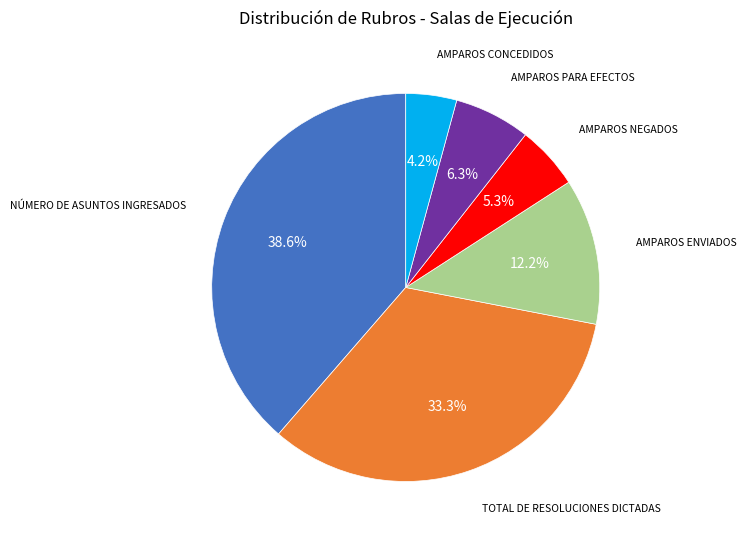

Is there any slice that represents more than half of the pie?

No